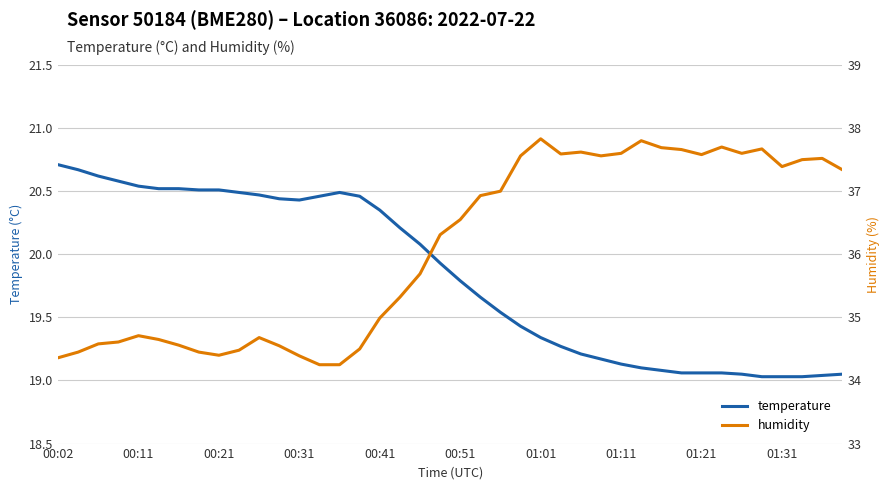

What are all the series names shown in the legend?

temperature, humidity